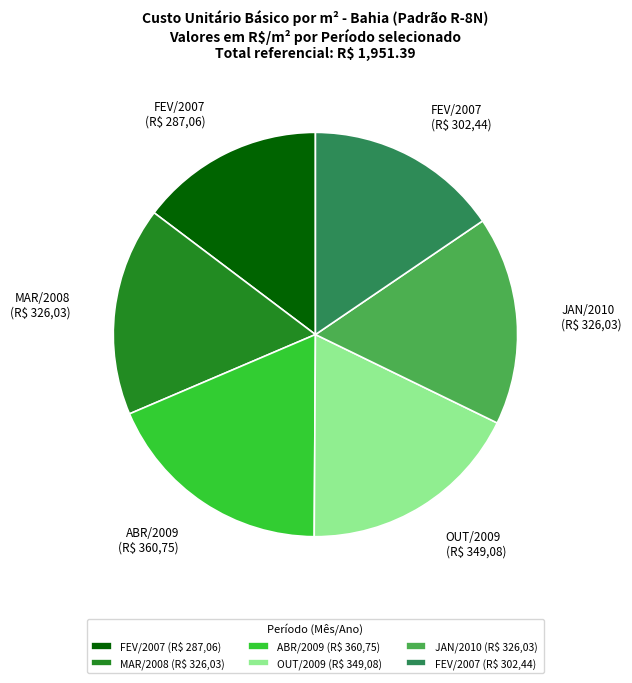

What is the largest slice in the pie chart?

ABR/2009 (R$ 360,75)